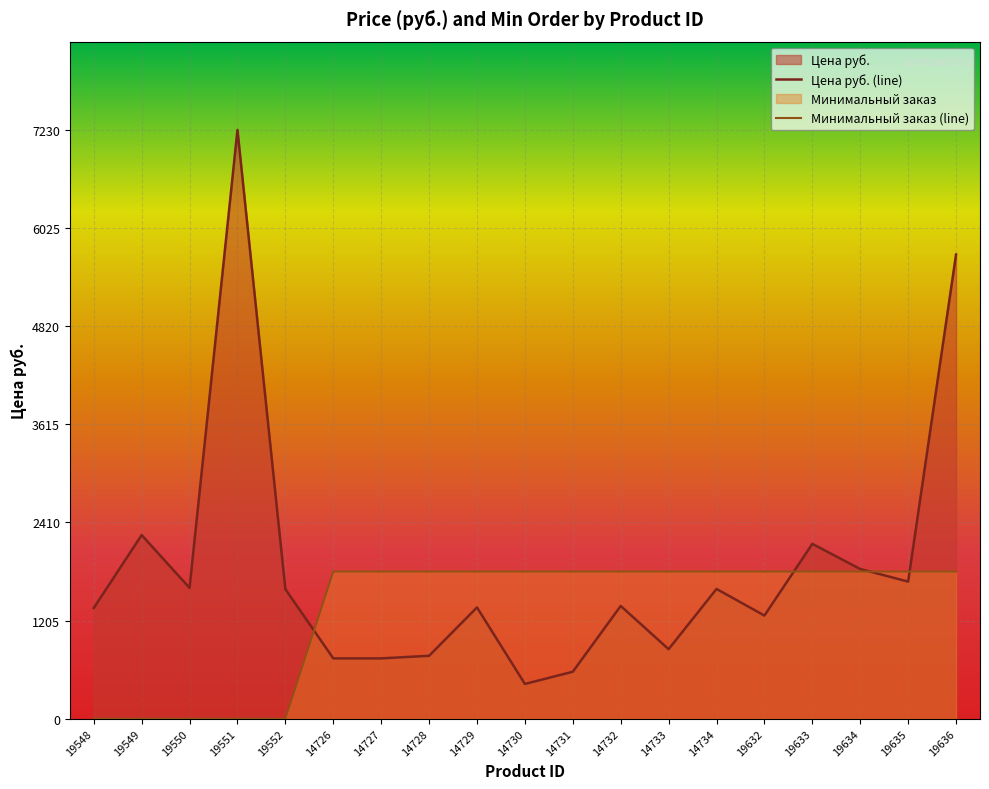

At how many categories does at least one series exceed 3730?

2